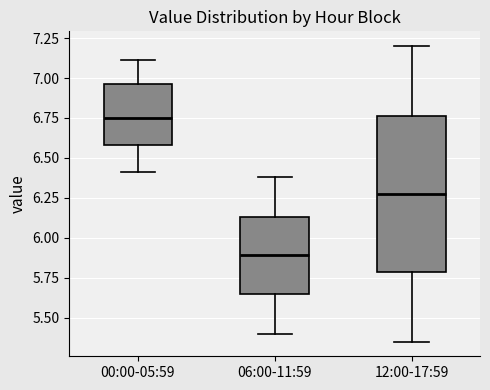

Reading left to right, read every box against the y-axis: the position of its median line, the range the box covers, and the ends of its whiskers. The values are not printed on the chart, so give them approximately, as read against the axis.

00:00-05:59: median 6.75, box 6.60 to 6.95, whiskers 6.40 to 7.10
06:00-11:59: median 5.90, box 5.65 to 6.15, whiskers 5.40 to 6.40
12:00-17:59: median 6.30, box 5.80 to 6.75, whiskers 5.35 to 7.20